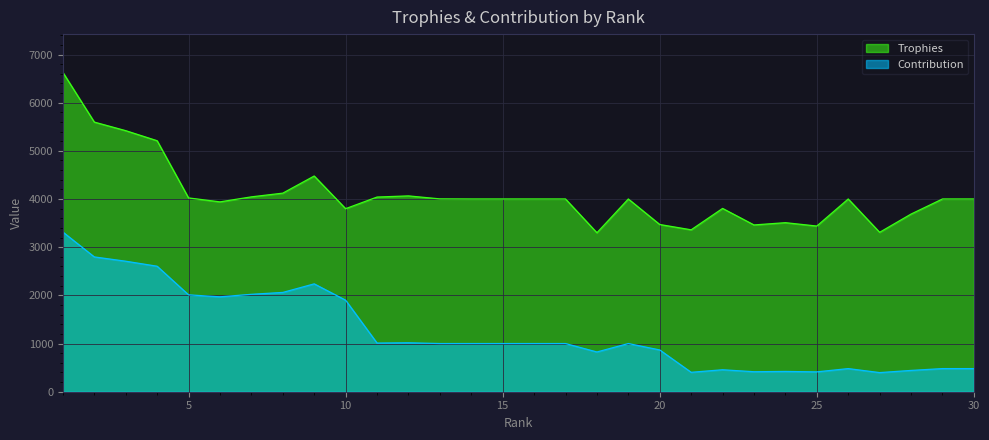

What is the value of the Contribution point at the 17th from the left?

1000